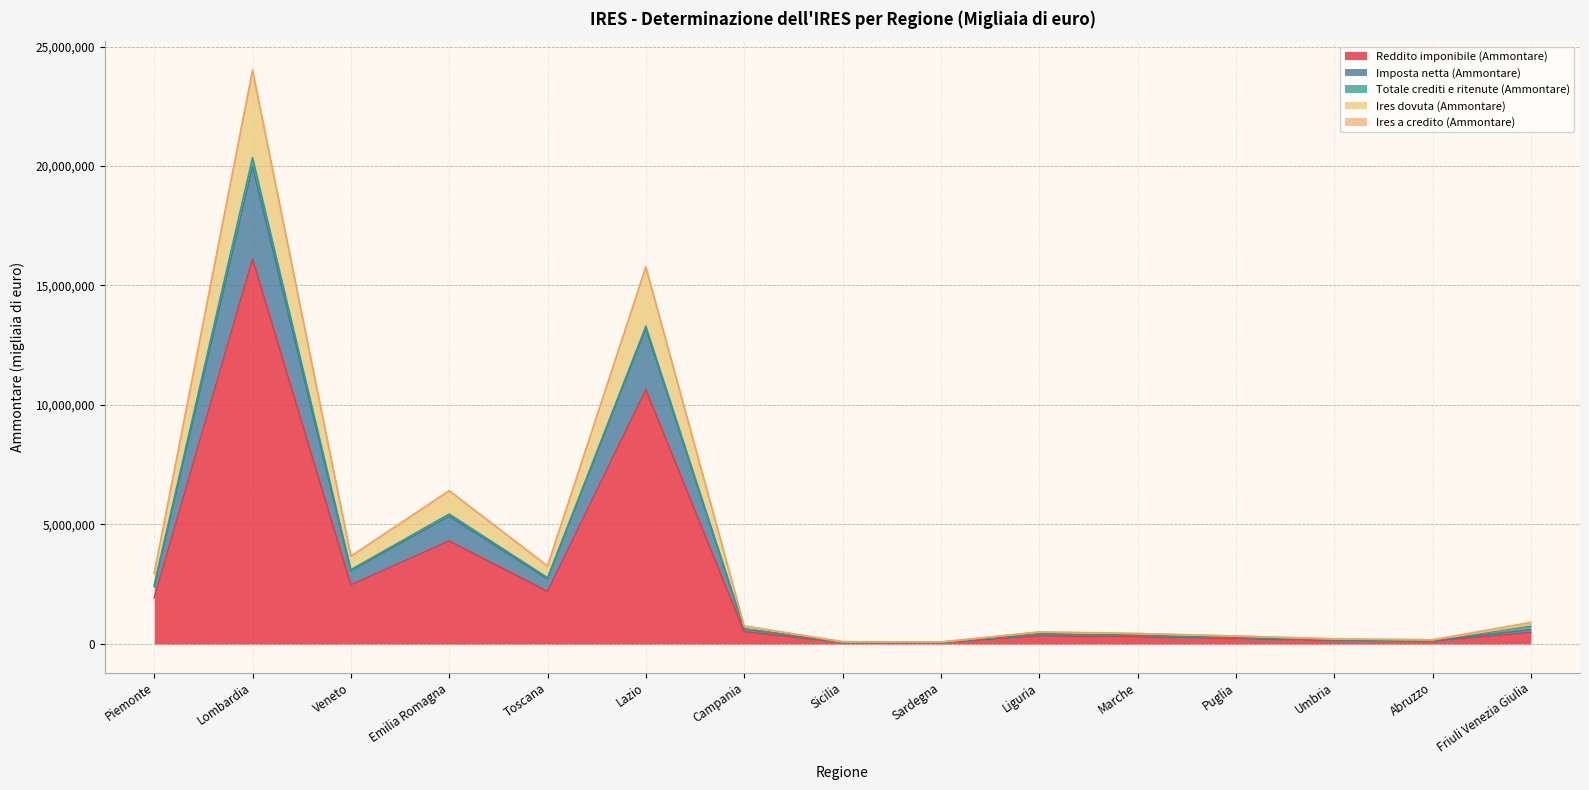

At which category does the chart reach its minimum across all series?

Sardegna